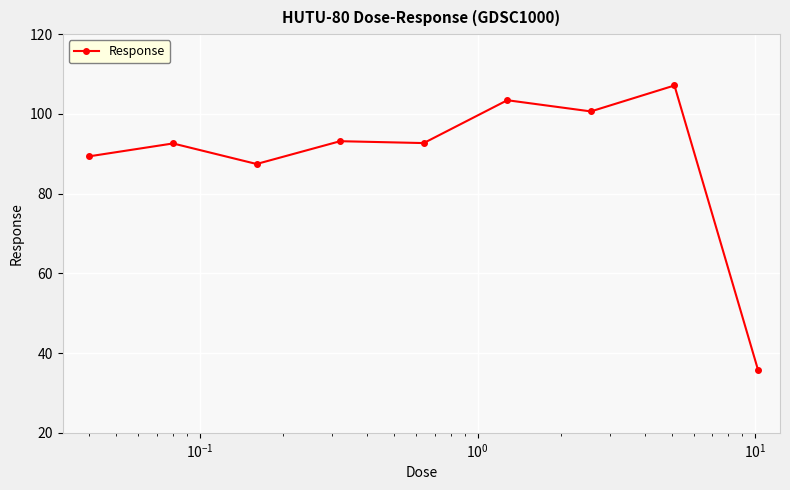

What is the value of the 9th point from the left?

35.8